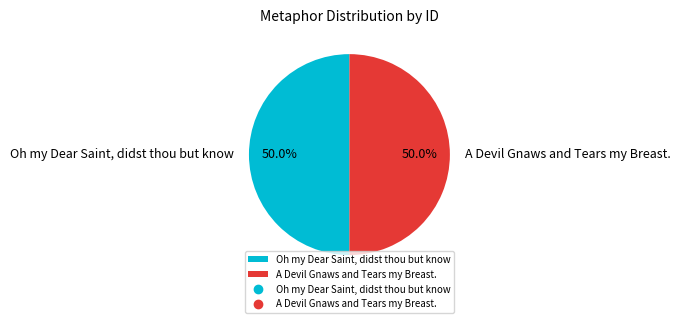

How many slices are in this pie chart?

2